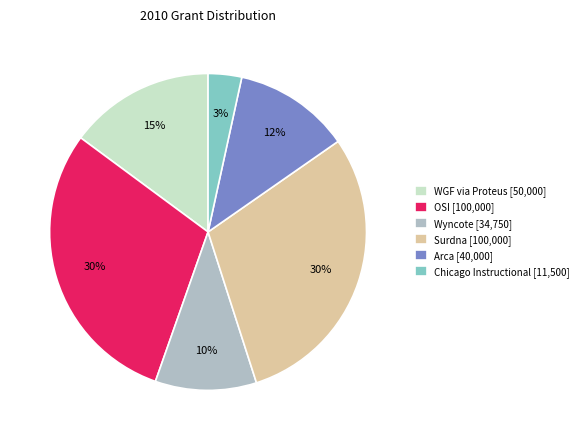

To the nearest percent, what is the combined percentage of WGF via Proteus [50,000] and Arca [40,000]?

27%